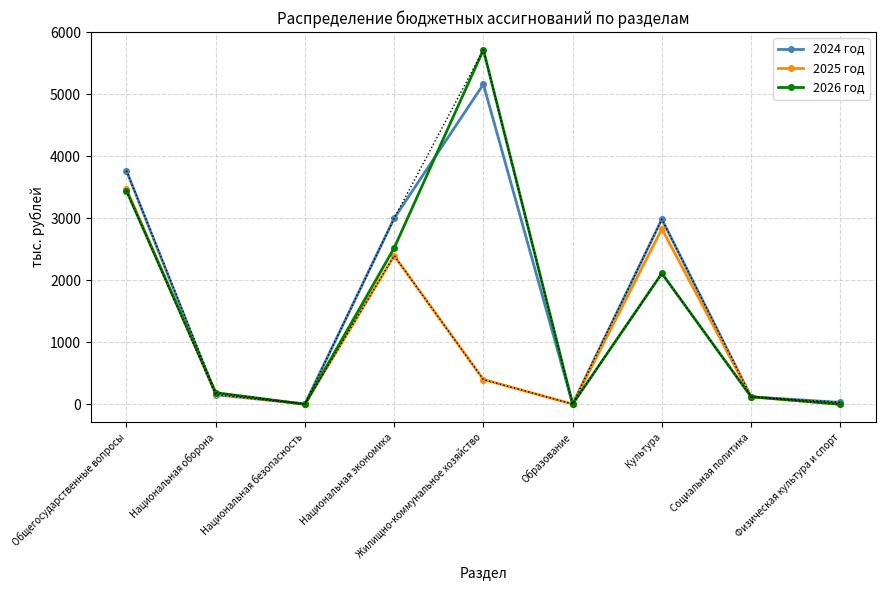

After their last crossing, which series has the higher values: 2024 год or 2026 год?

2026 год